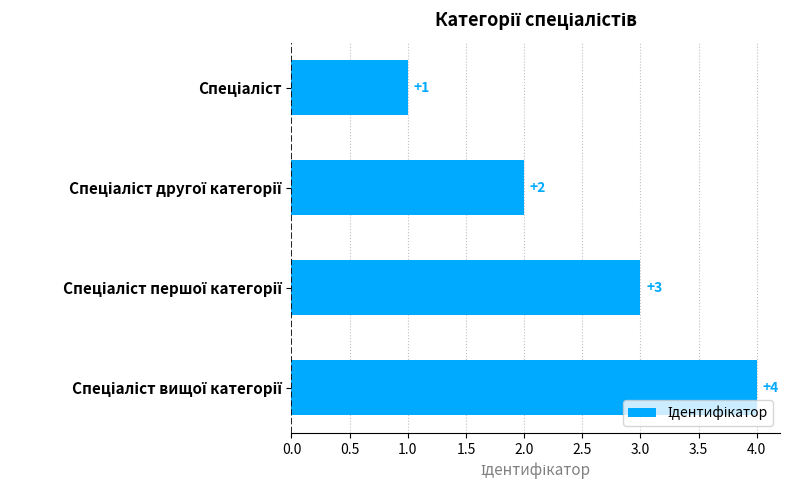

Does the chart contain any negative values?

No